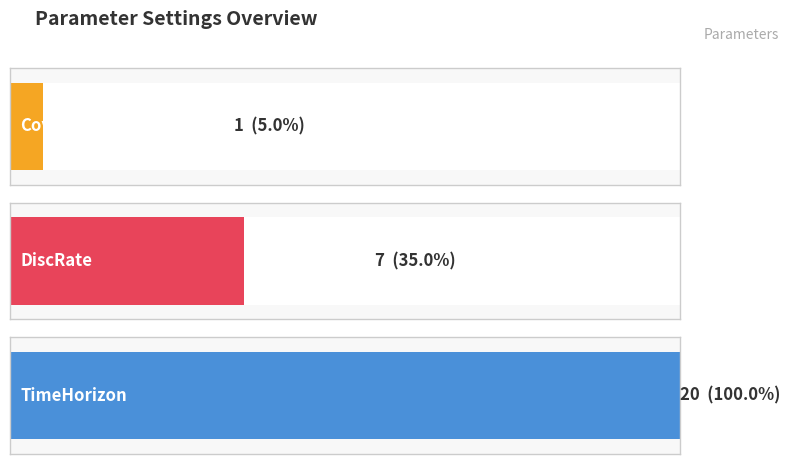

Count the values in the range 1 to 20.

3